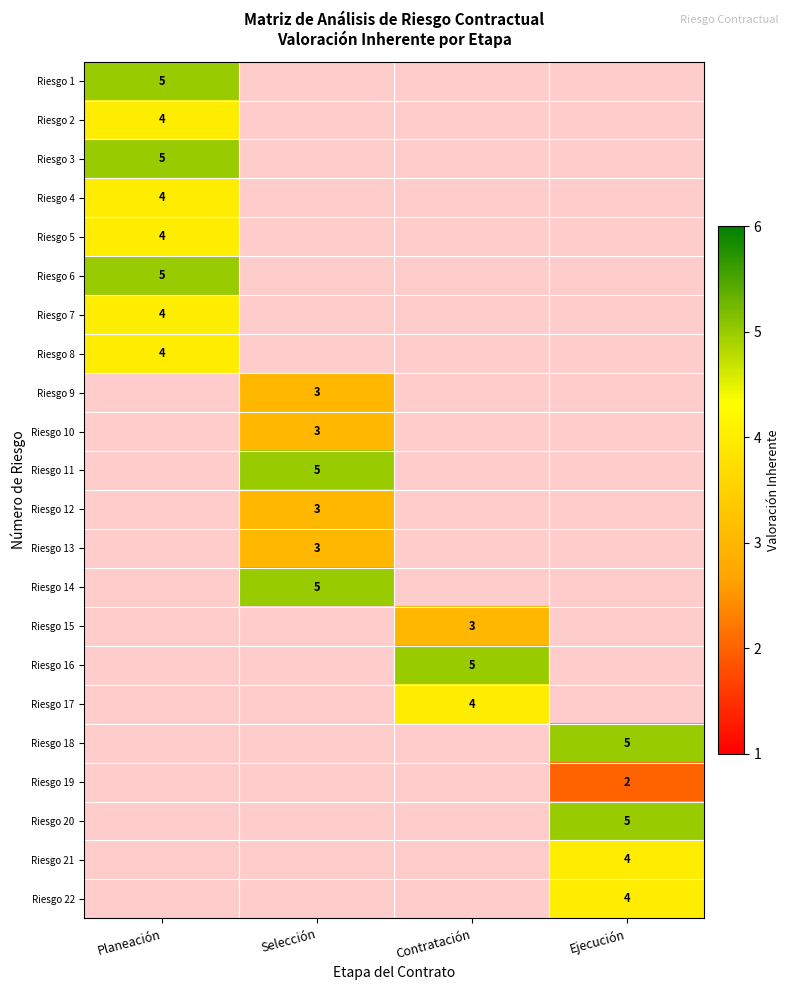

How many data points does each series have?

4